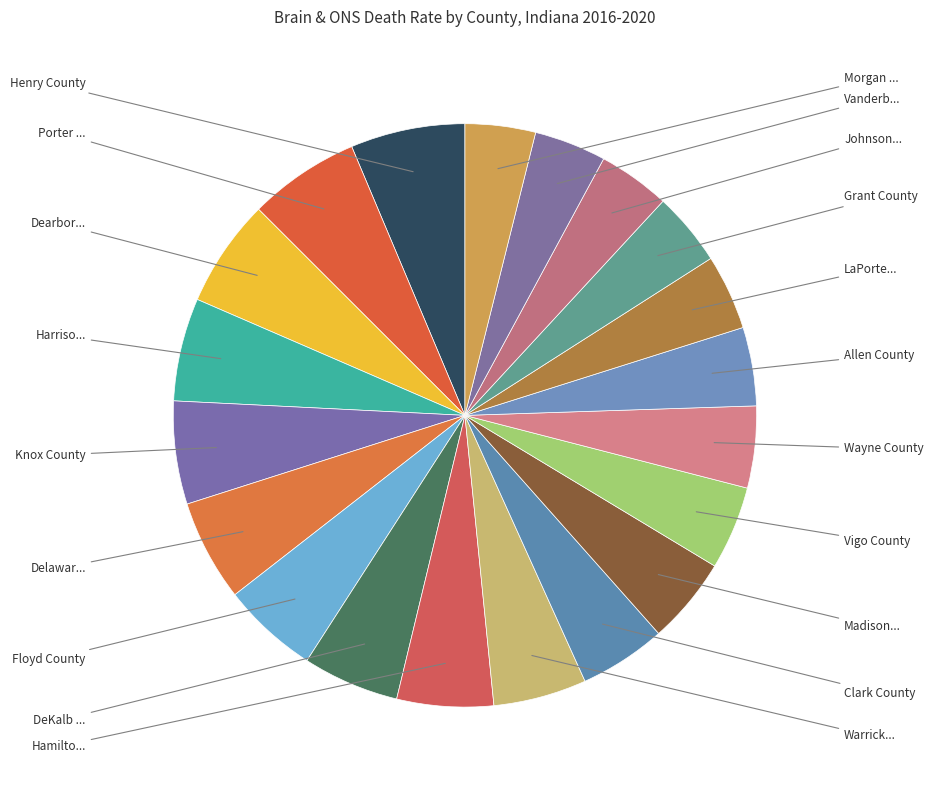

Rank the categories by value from highest to lowest.

Henry County, Porter County, Dearborn County, Harrison County, Knox County, Delaware County, Floyd County, DeKalb County, Hamilton County, Warrick County, Clark County, Madison County, Vigo County, Wayne County, Allen County, LaPorte County, Grant County, Johnson County, Vanderburgh County, Morgan County